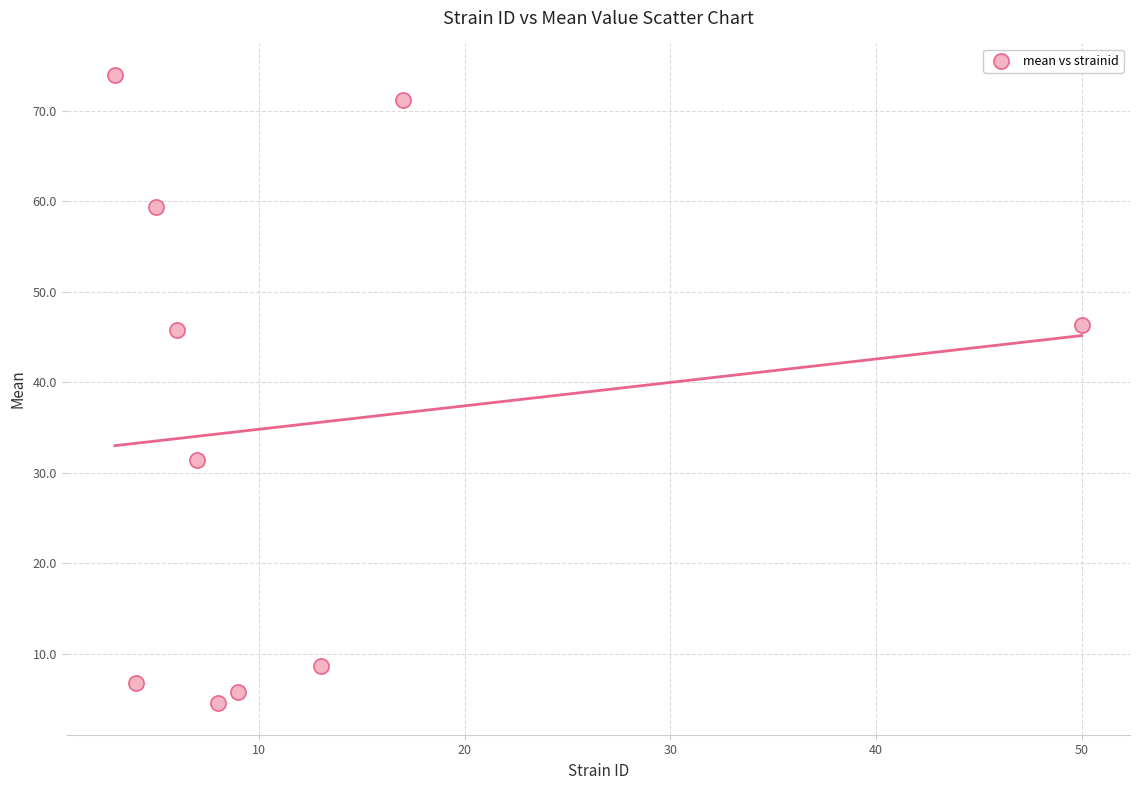

What is the range of Y values (max minus min)?

69.5